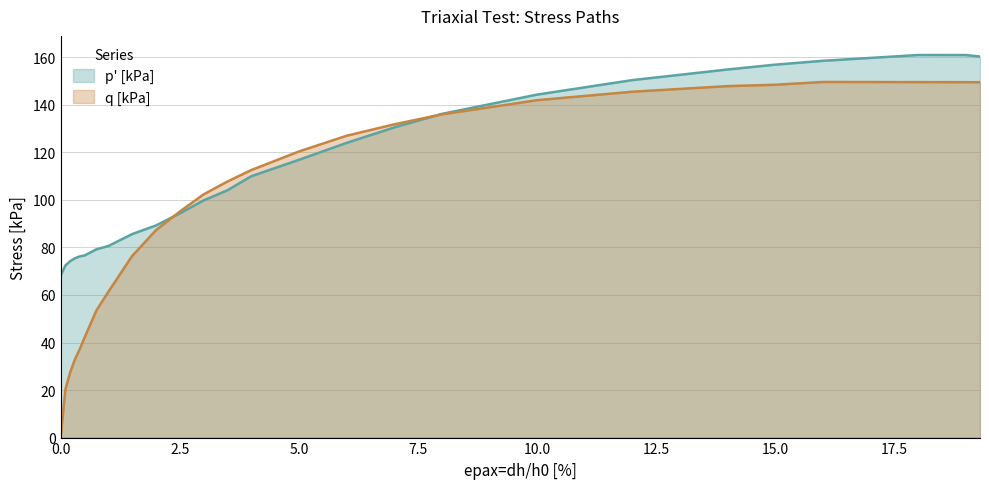

What is the value of the q [kPa] point at the 1st from the left?

0.4